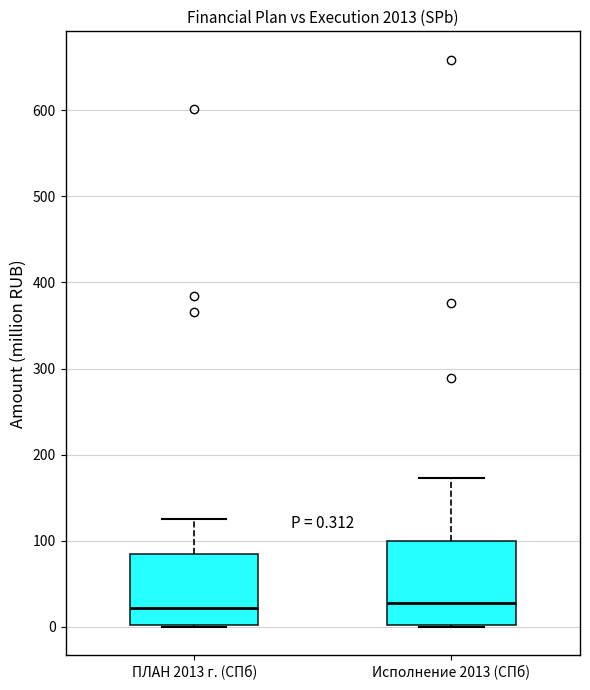

Which box is the tallest, from its lower edge to its upper edge?

Исполнение 2013 (СПб)